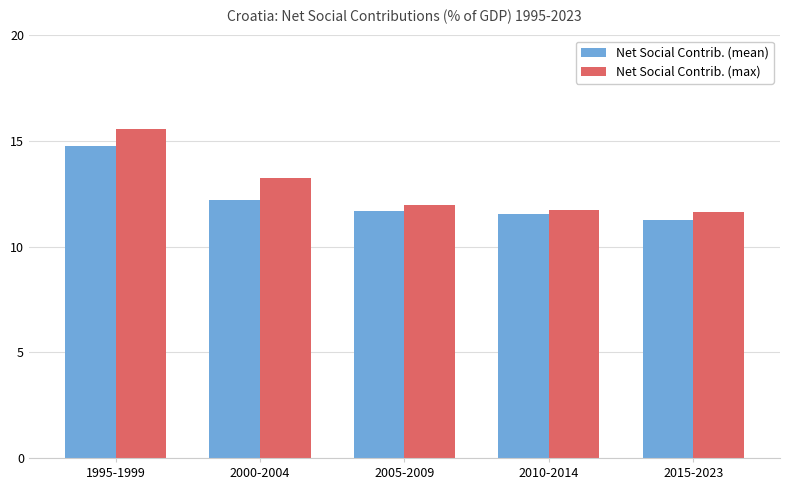

Reading right to left, transcribe all the data shown in this chart.

Net Social Contrib. (mean): 11.3	11.5	11.7	12.2	14.8
Net Social Contrib. (max): 11.6	11.8	12.0	13.3	15.6